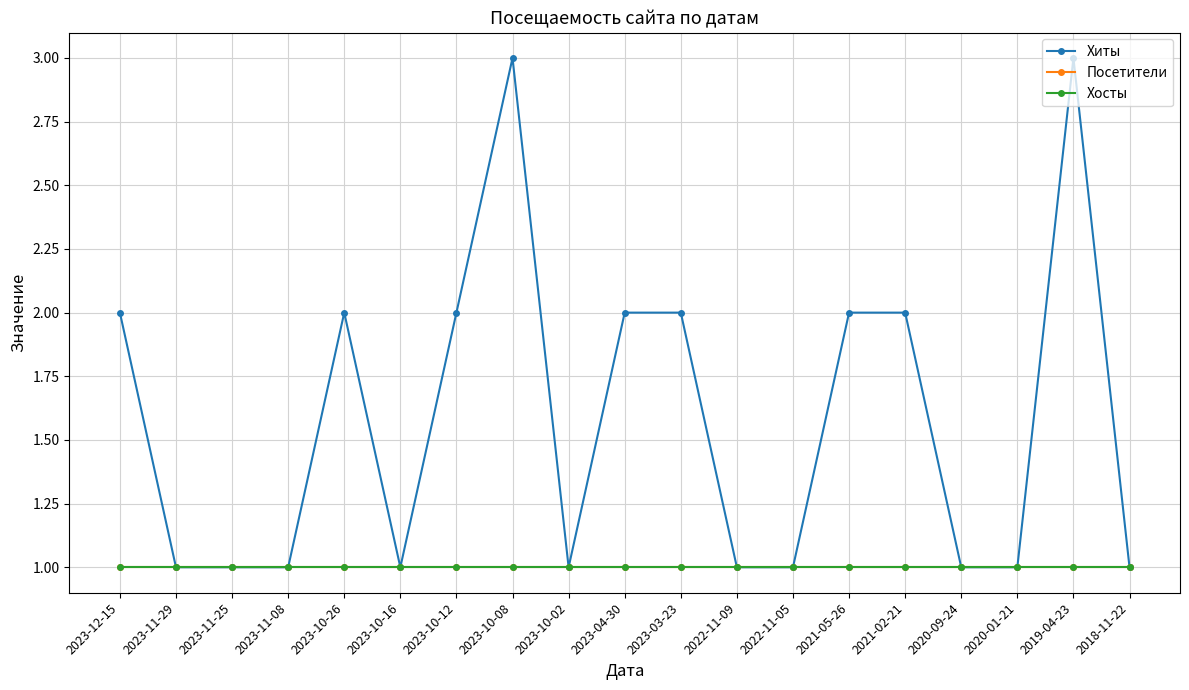

Reading left to right, list all the values displayed in this chart.

Хиты: 2	1	1	1	2	1	2	3	1	2	2	1	1	2	2	1	1	3	1
Посетители: 1	1	1	1	1	1	1	1	1	1	1	1	1	1	1	1	1	1	1
Хосты: 1	1	1	1	1	1	1	1	1	1	1	1	1	1	1	1	1	1	1